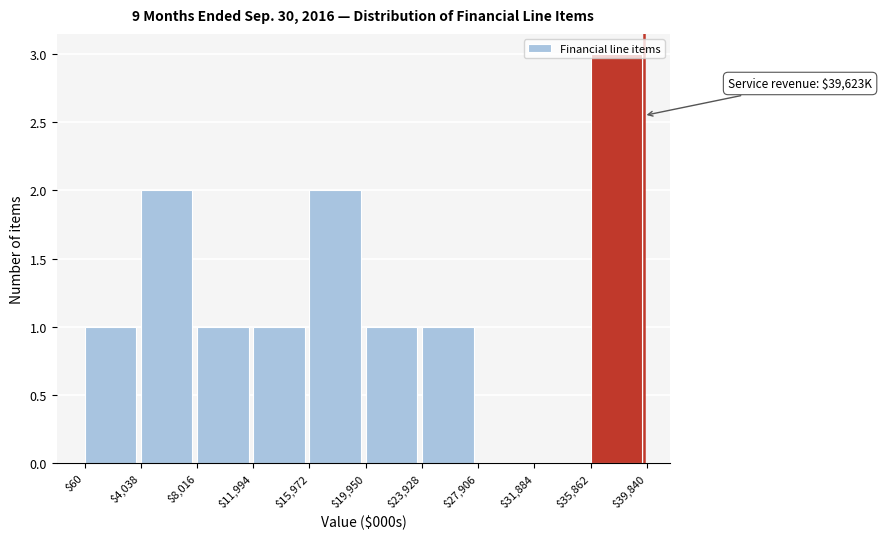

Which range on the x-axis has the tallest bar?

$35,862 to $39,840